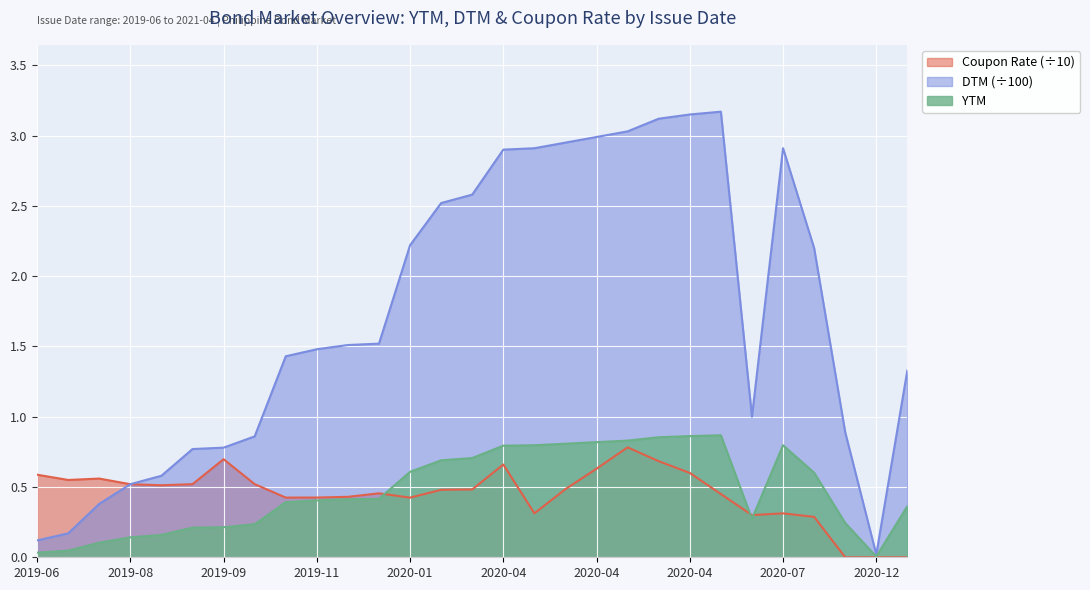

Does the chart display data point markers on the line(s)?

No